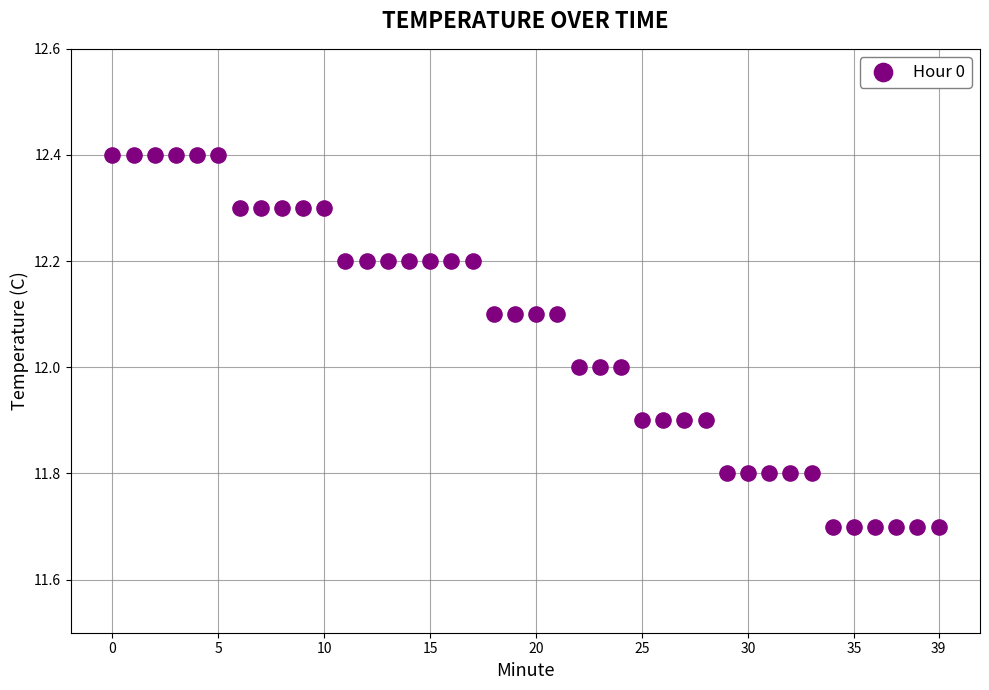

What is the range of Y values (max minus min)?

0.7